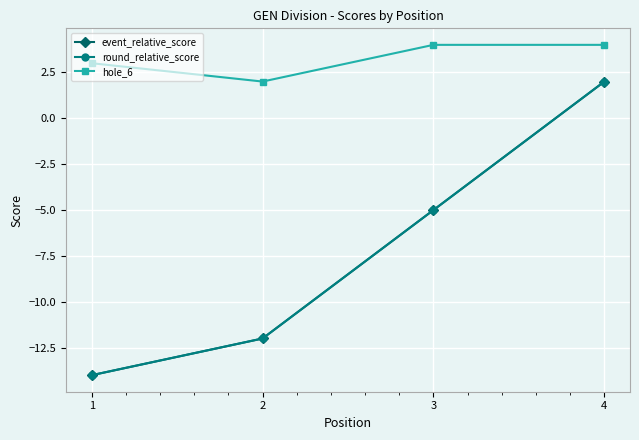

Does the chart have visible grid lines?

Yes